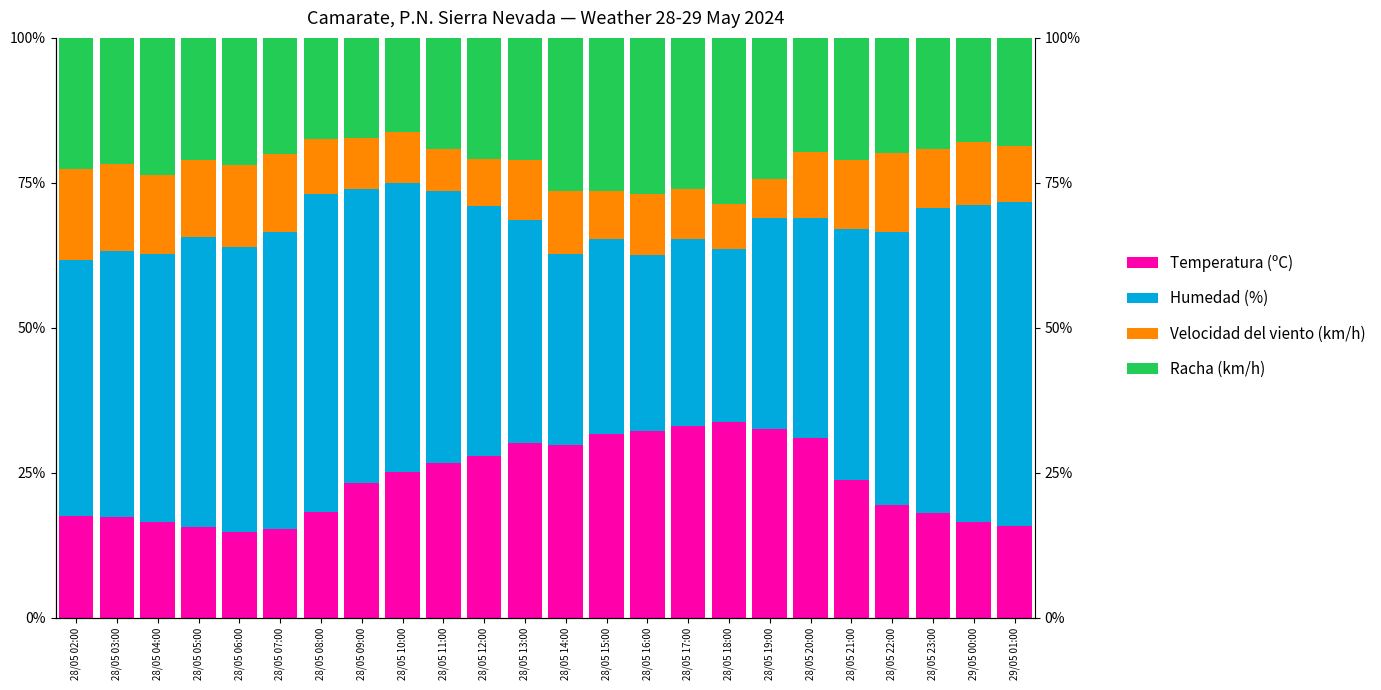

What is the label of the 23rd bar from the left?

29/05 00:00